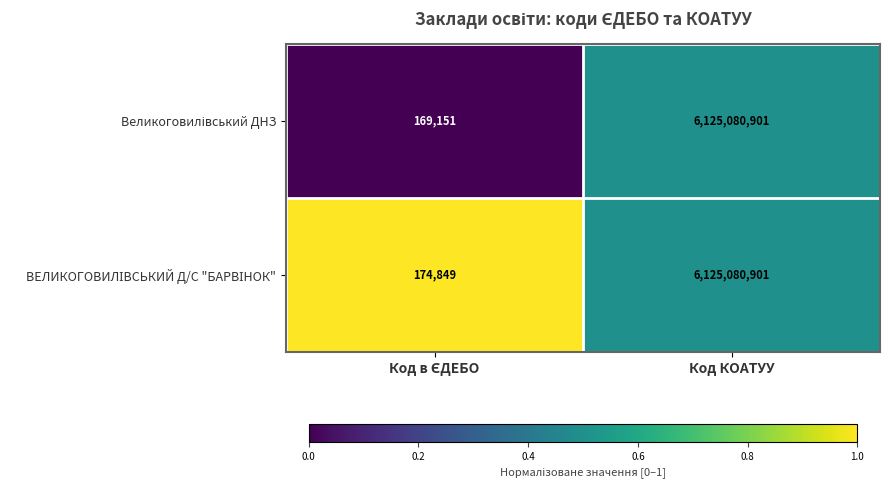

What is the smallest value displayed?

169151